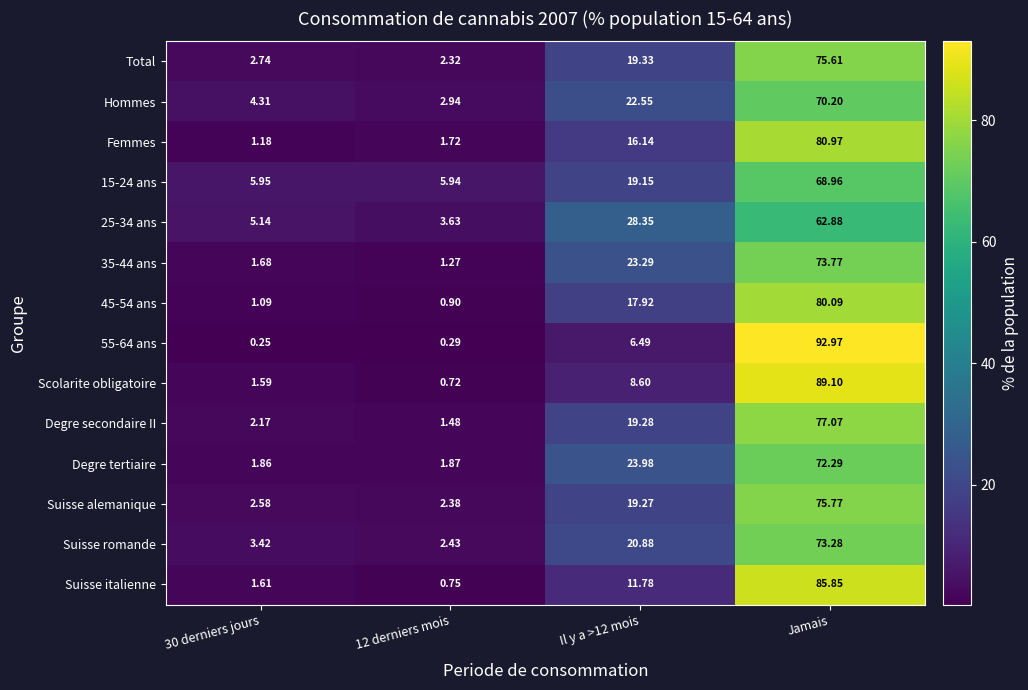

Which label corresponds to the largest value in the chart?

Jamais